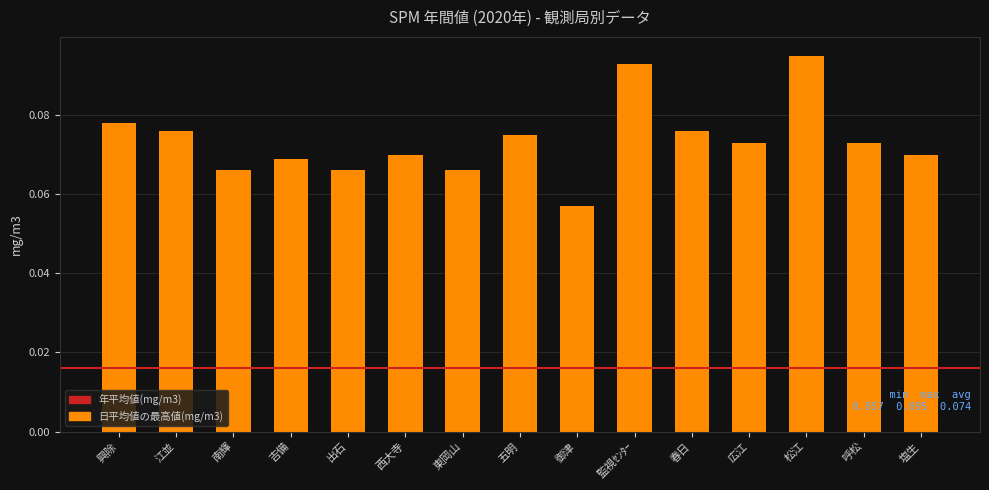

How many values are between 0 and 1?

15